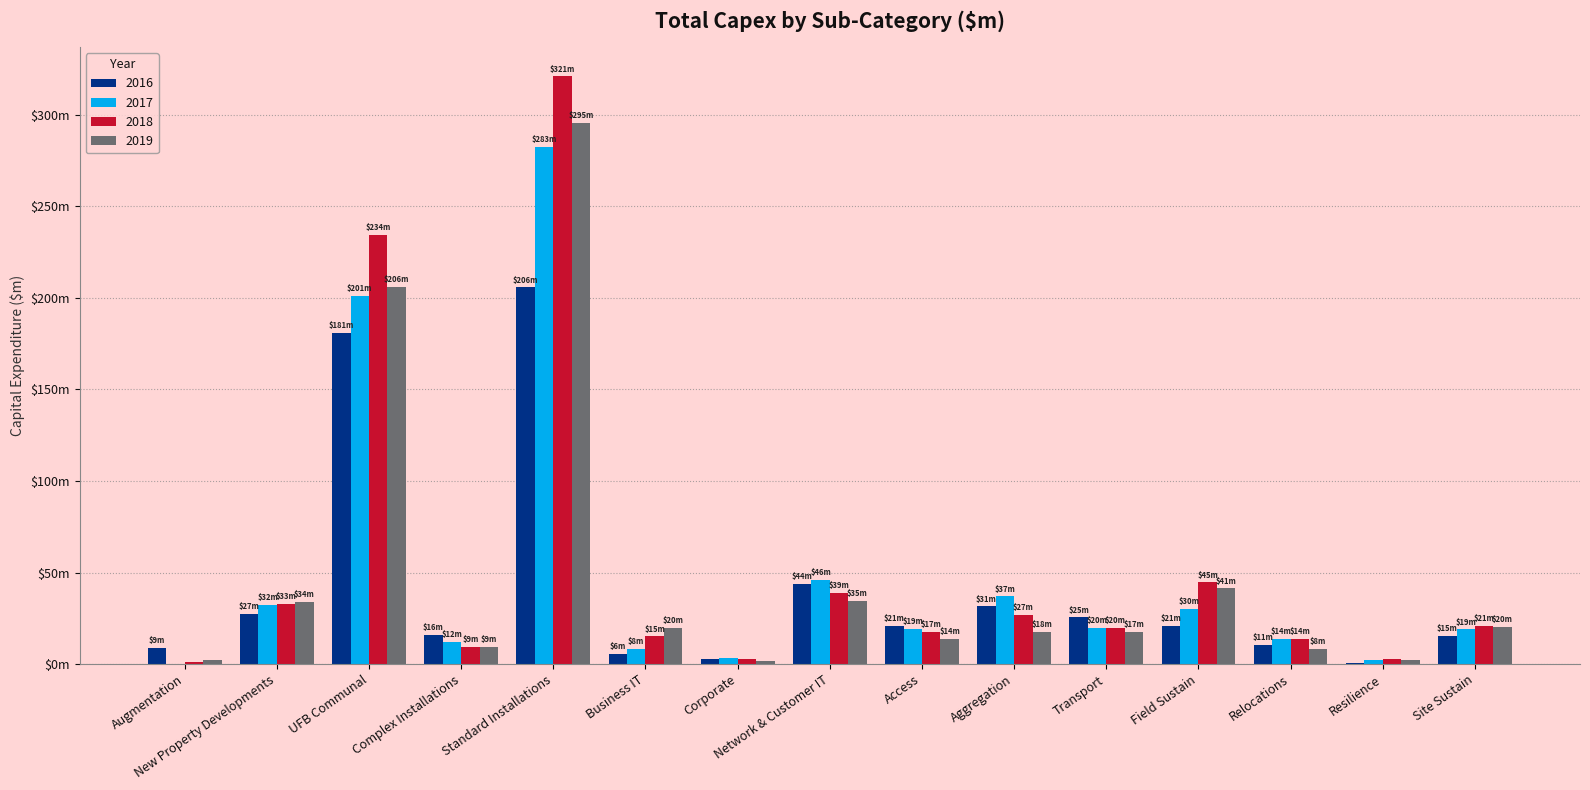

What are all the series names shown in the legend?

2016, 2017, 2018, 2019